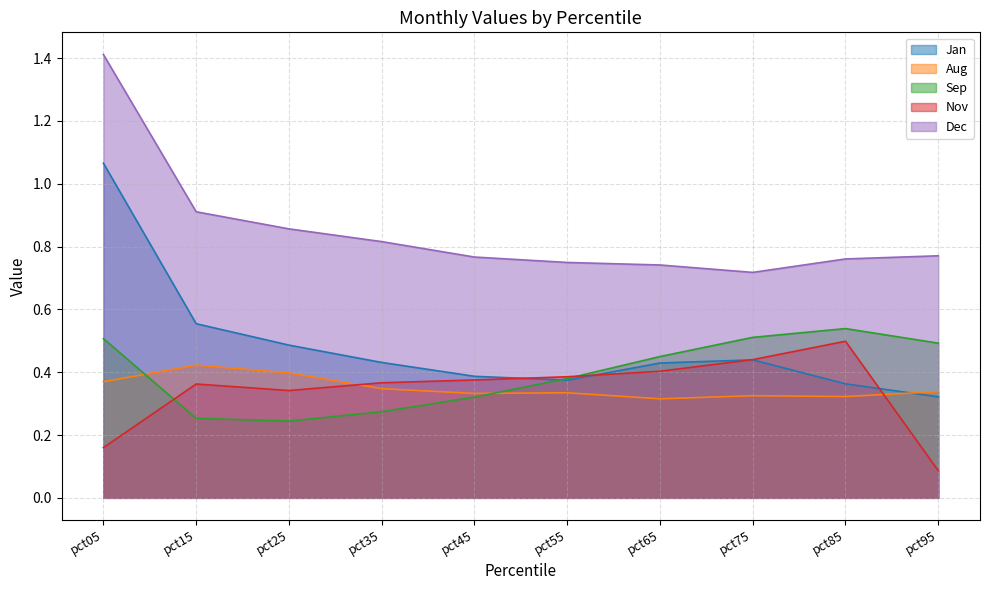

Is it true that Dec equals 0.7 at pct65?

True